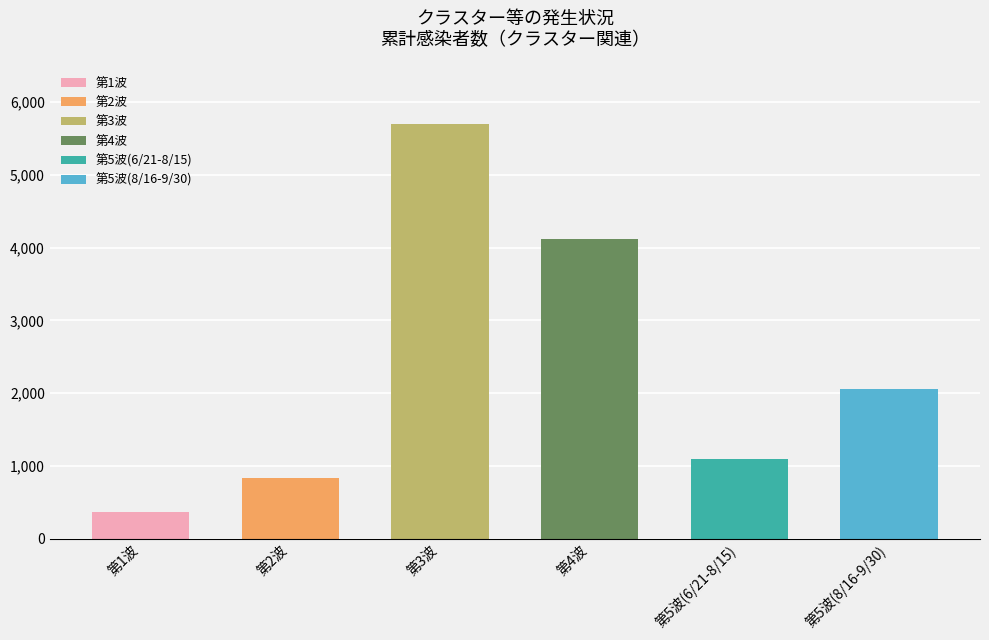

What is the difference between the values at 第4波 and 第3波?

1579